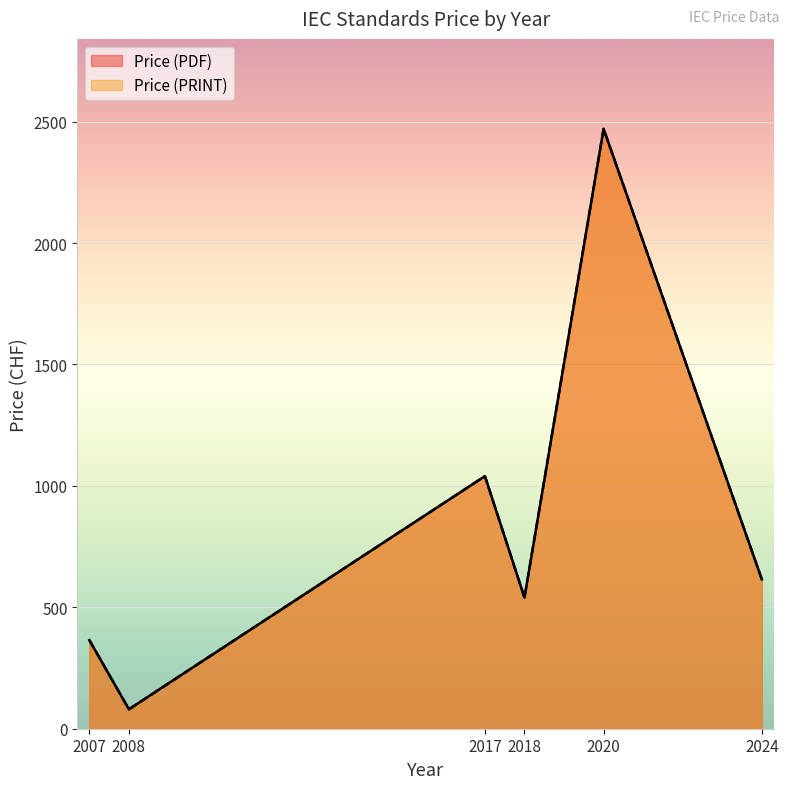

Where is the first local minimum for Price (PDF)?

2008